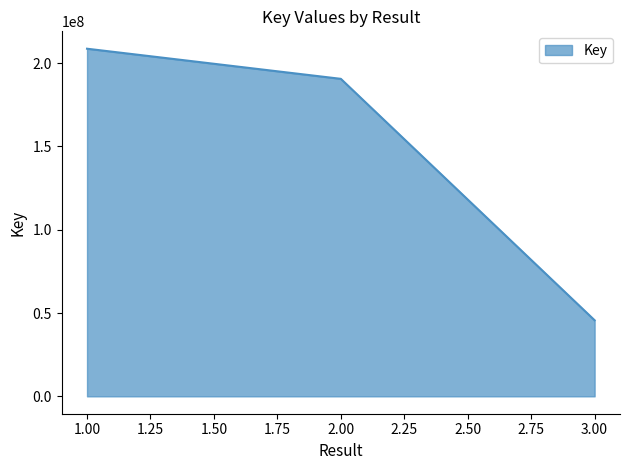

Is it true that the value at 2.00 is 190617283?

True